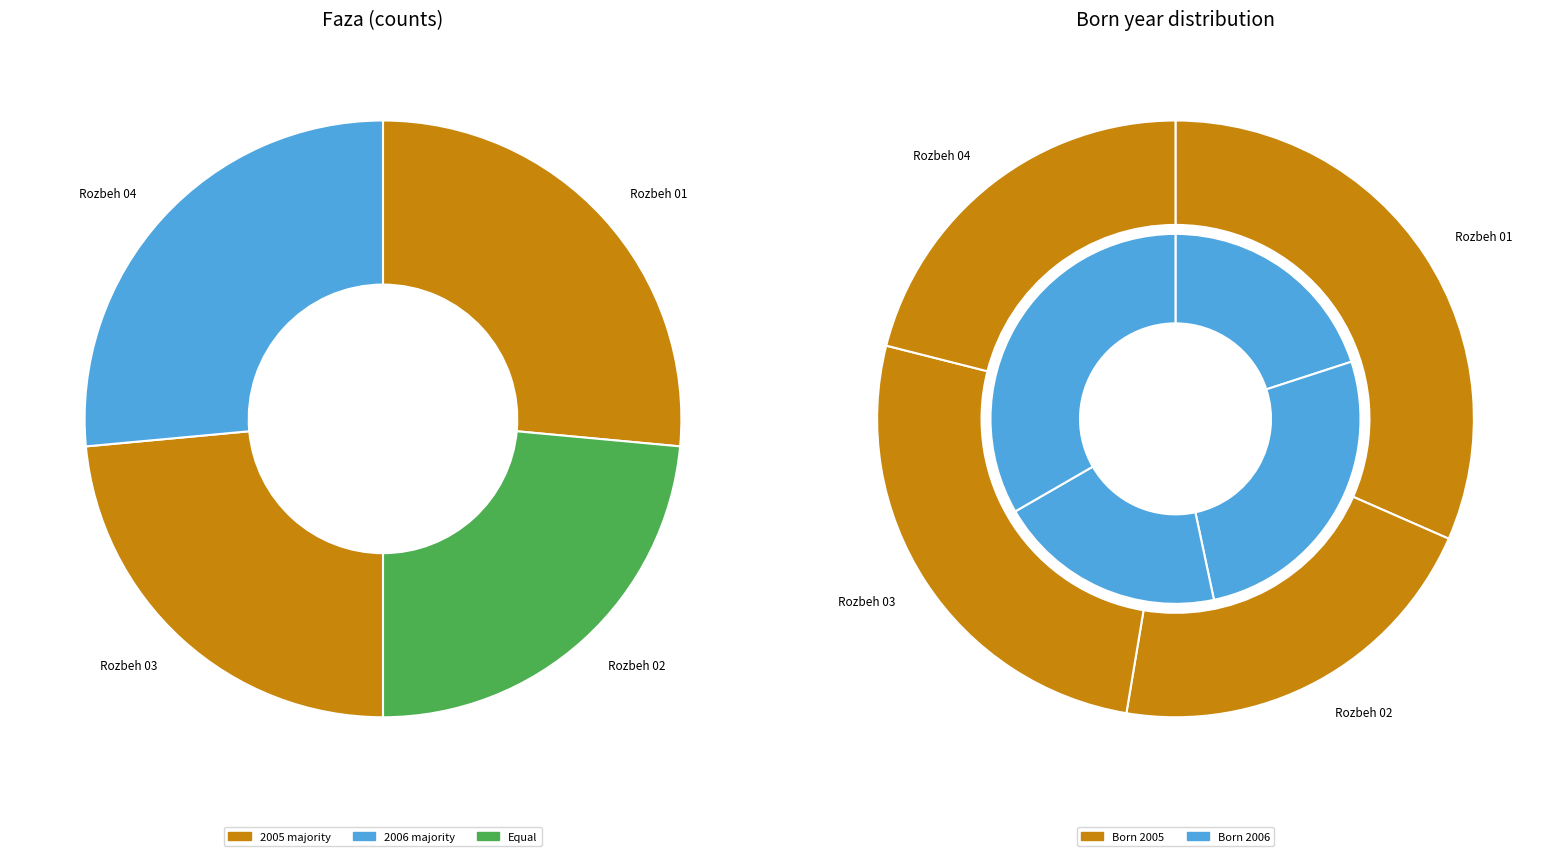

Count the number of slices in the pie.

4